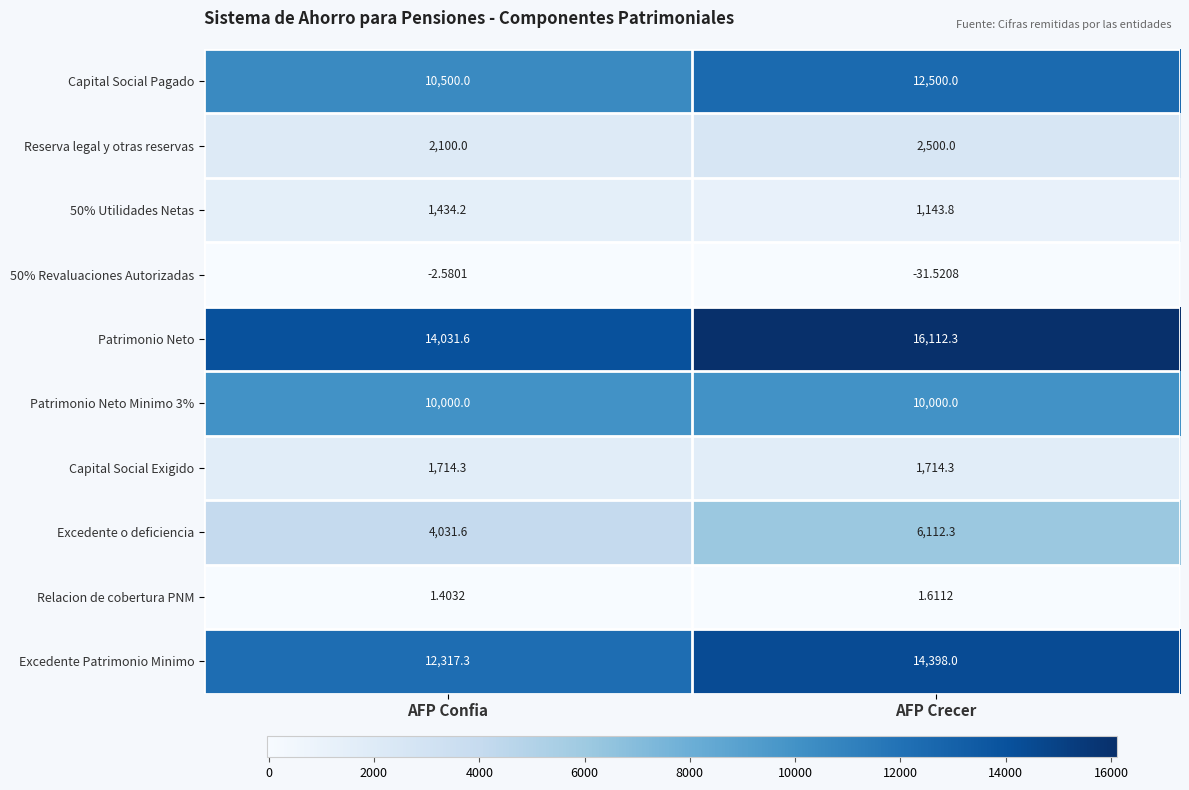

Which category has the lowest value across all series?

AFP Crecer